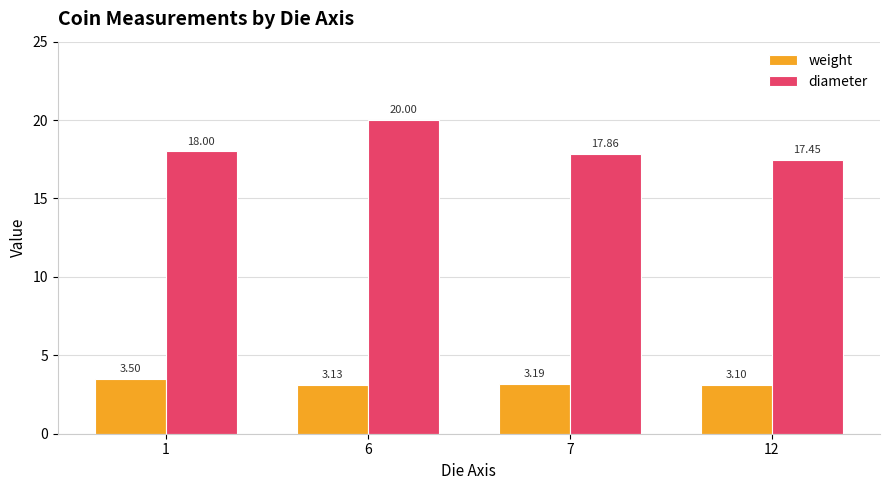

What is the sum of all weight values?

12.9